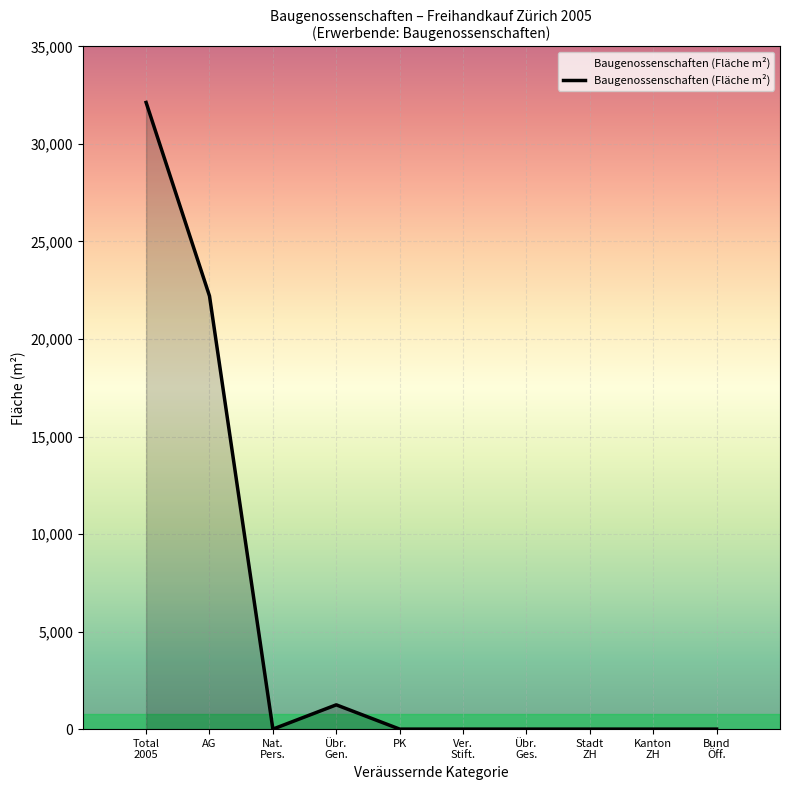

What is the sum of all values?

55579